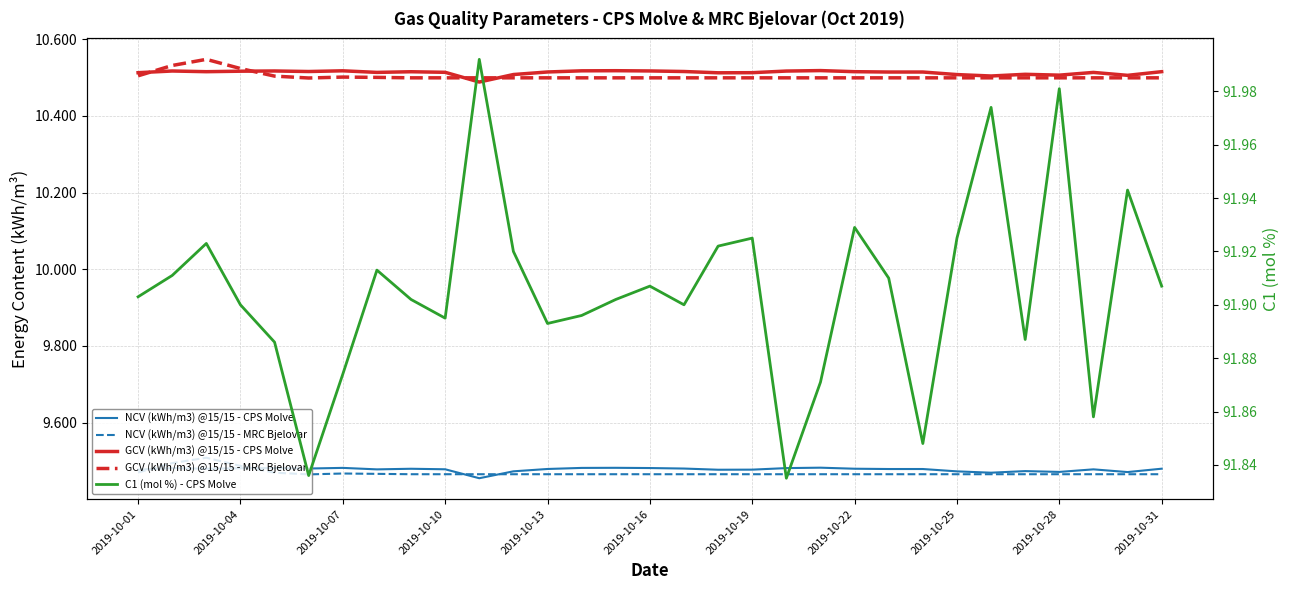

Reading left to right, what are all the values shown in this chart?

NCV (kWh/m3) @15/15 - CPS Molve: 9.5	9.5	9.5	9.5	9.5	9.5	9.5	9.5	9.5	9.5	9.5	9.5	9.5	9.5	9.5	9.5	9.5	9.5	9.5	9.5	9.5	9.5	9.5	9.5	9.5	9.5	9.5	9.5	9.5	9.5	9.5
NCV (kWh/m3) @15/15 - MRC Bjelovar: 9.5	9.5	9.5	9.5	9.5	9.5	9.5	9.5	9.5	9.5	9.5	9.5	9.5	9.5	9.5	9.5	9.5	9.5	9.5	9.5	9.5	9.5	9.5	9.5	9.5	9.5	9.5	9.5	9.5	9.5	9.5
GCV (kWh/m3) @15/15 - CPS Molve: 10.5	10.5	10.5	10.5	10.5	10.5	10.5	10.5	10.5	10.5	10.5	10.5	10.5	10.5	10.5	10.5	10.5	10.5	10.5	10.5	10.5	10.5	10.5	10.5	10.5	10.5	10.5	10.5	10.5	10.5	10.5
GCV (kWh/m3) @15/15 - MRC Bjelovar: 10.5	10.5	10.5	10.5	10.5	10.5	10.5	10.5	10.5	10.5	10.5	10.5	10.5	10.5	10.5	10.5	10.5	10.5	10.5	10.5	10.5	10.5	10.5	10.5	10.5	10.5	10.5	10.5	10.5	10.5	10.5
C1 (mol %) - CPS Molve: 91.9	91.9	91.9	91.9	91.9	91.8	91.9	91.9	91.9	91.9	92.0	91.9	91.9	91.9	91.9	91.9	91.9	91.9	91.9	91.8	91.9	91.9	91.9	91.8	91.9	92.0	91.9	92.0	91.9	91.9	91.9